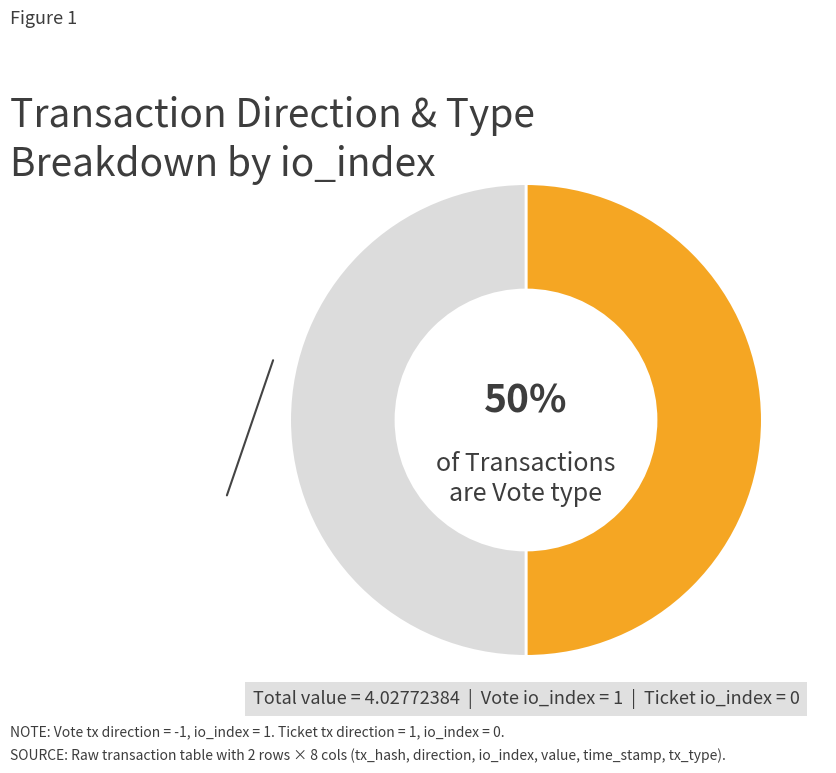

To the nearest percent, what is the average slice percentage?

50%